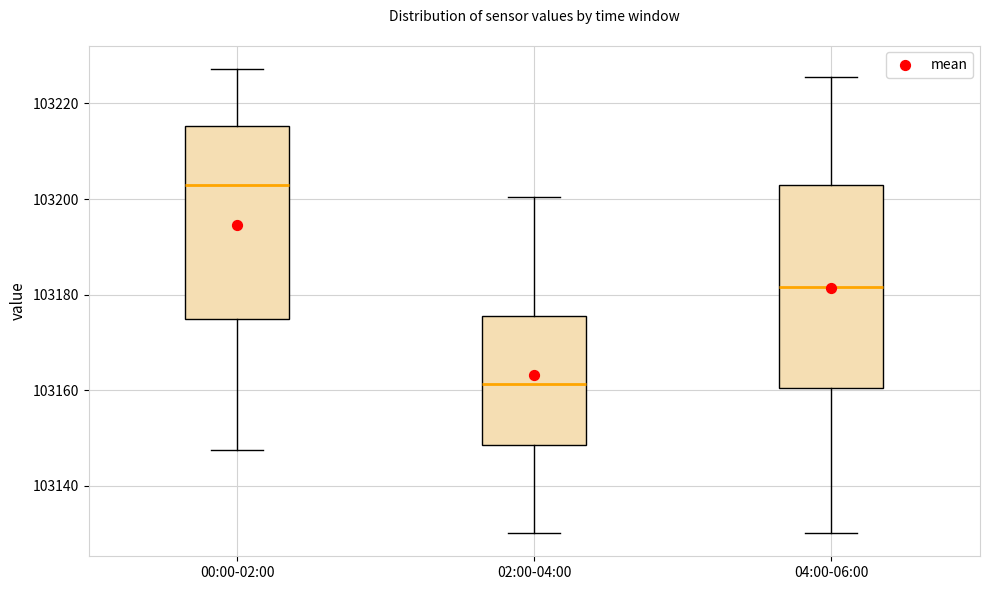

Reading left to right, transcribe this box plot: for each box, give where its median line is, the range the box spans, and where its two whiskers end, as read against the y-axis. The values are not printed on the chart, so give them approximately, as read against the axis.

00:00-02:00: median 103202, box 103174 to 103216, whiskers 103148 to 103228
02:00-04:00: median 103162, box 103148 to 103176, whiskers 103130 to 103200
04:00-06:00: median 103182, box 103160 to 103202, whiskers 103130 to 103226